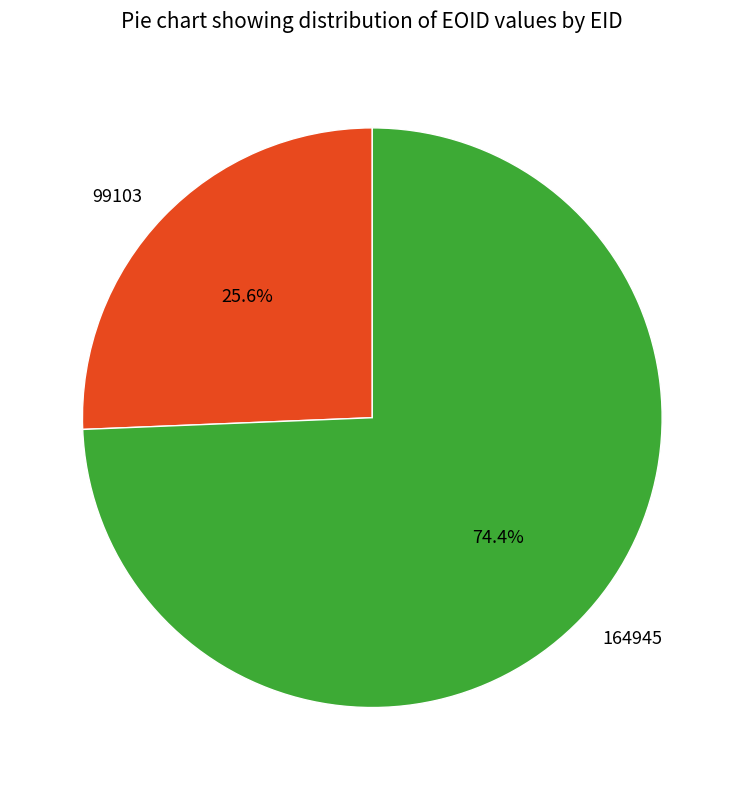

What is the largest slice in the pie chart?

164945